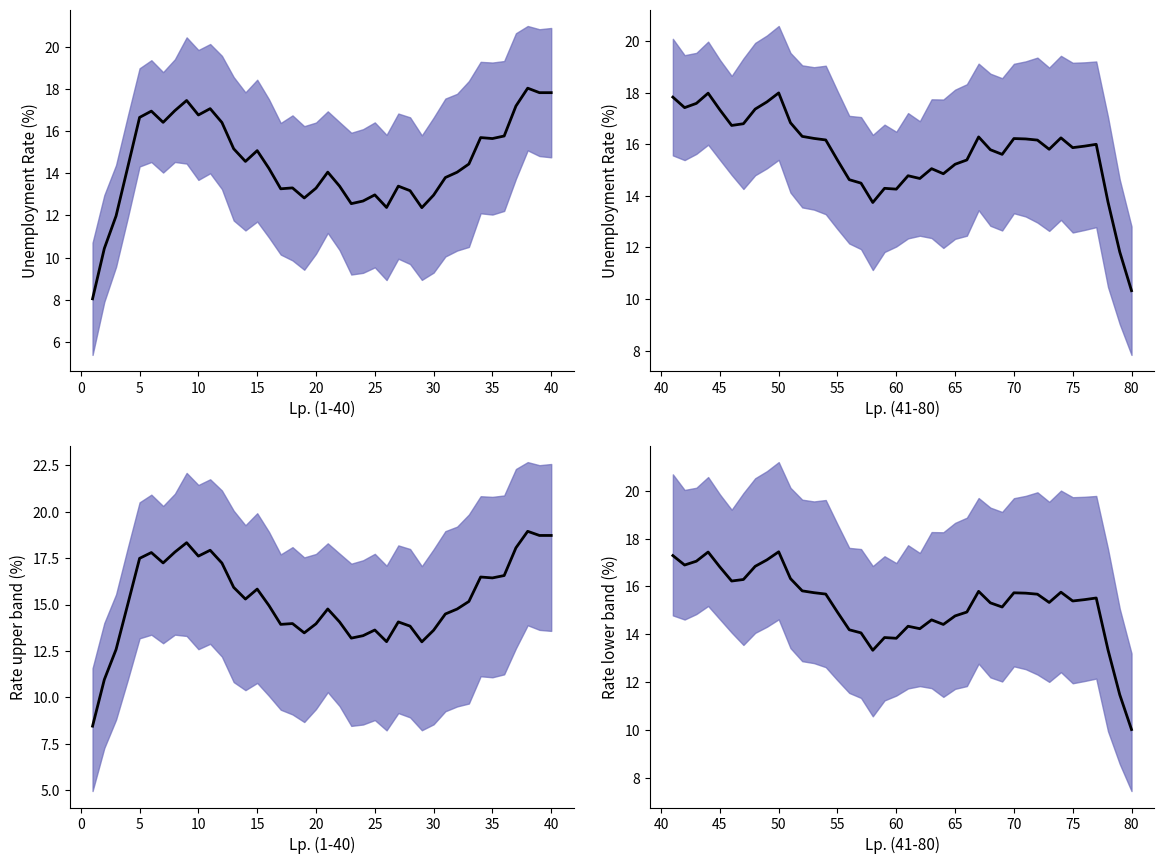

True or false: Gminy 41-80 mean and Band B mean intersect in this chart.

False